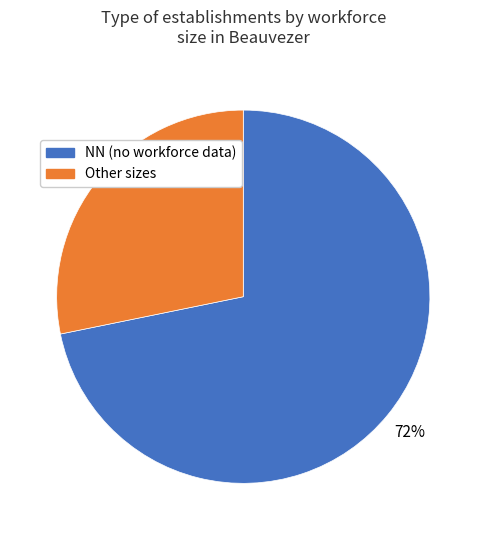

Do NN (no workforce data) and Other sizes together represent more than half of the pie?

Yes